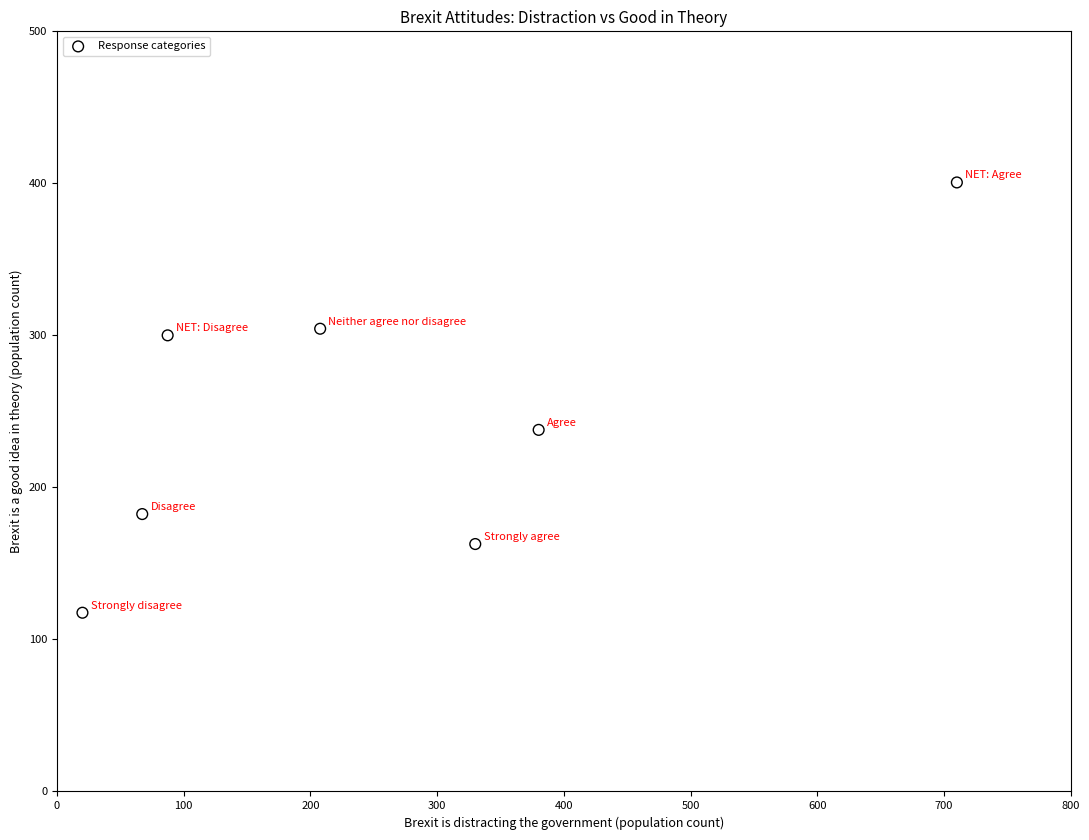

What Y value in the scatter plot is closest to 259?

237.8